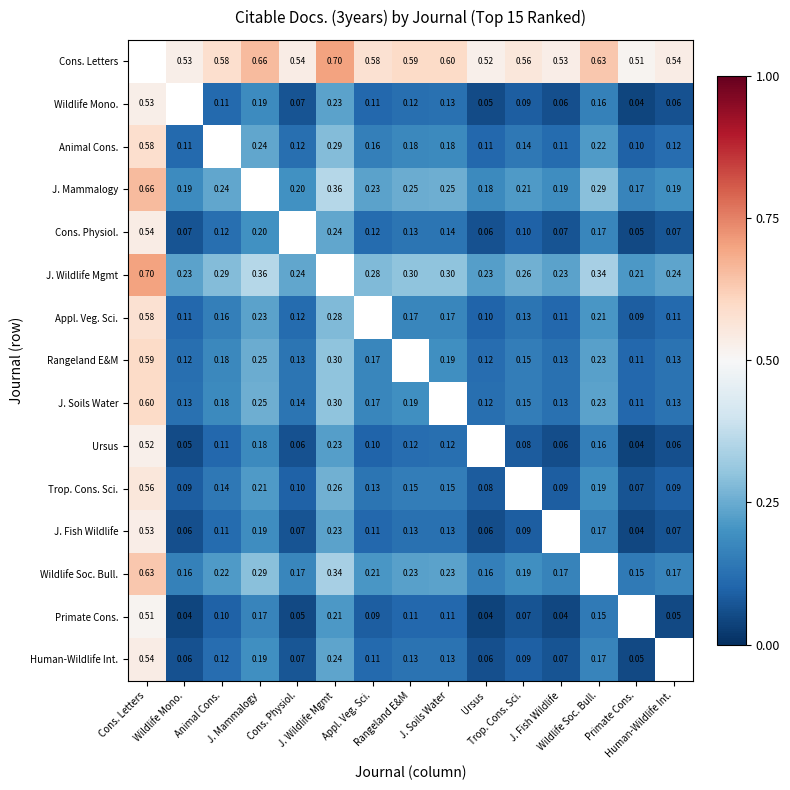

What value does the J. Fish Wildlife series have at J. Wildlife Mgmt?

0.2